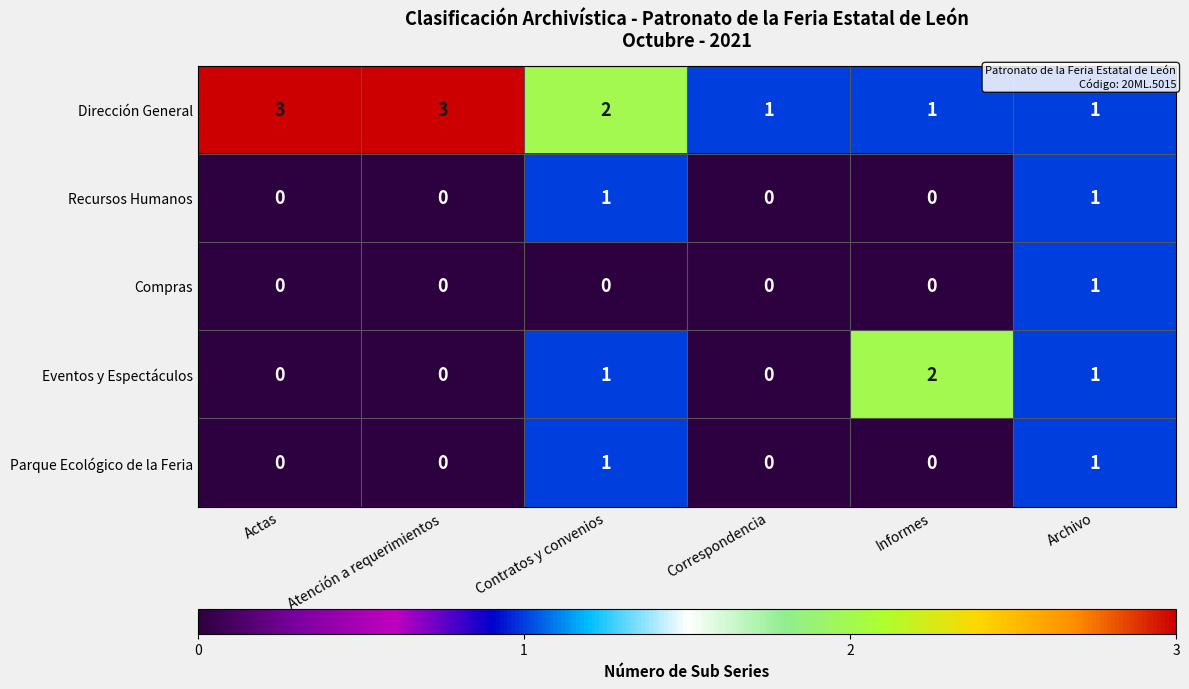

How many categories are shown in the chart?

6